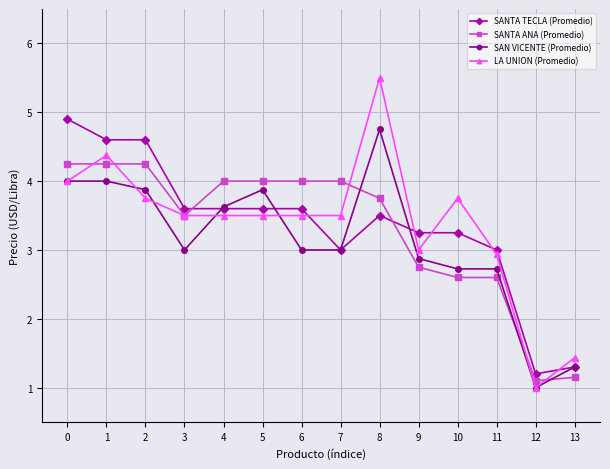

Between 6 and 8, which series saw the biggest shift?

LA UNION (Promedio)